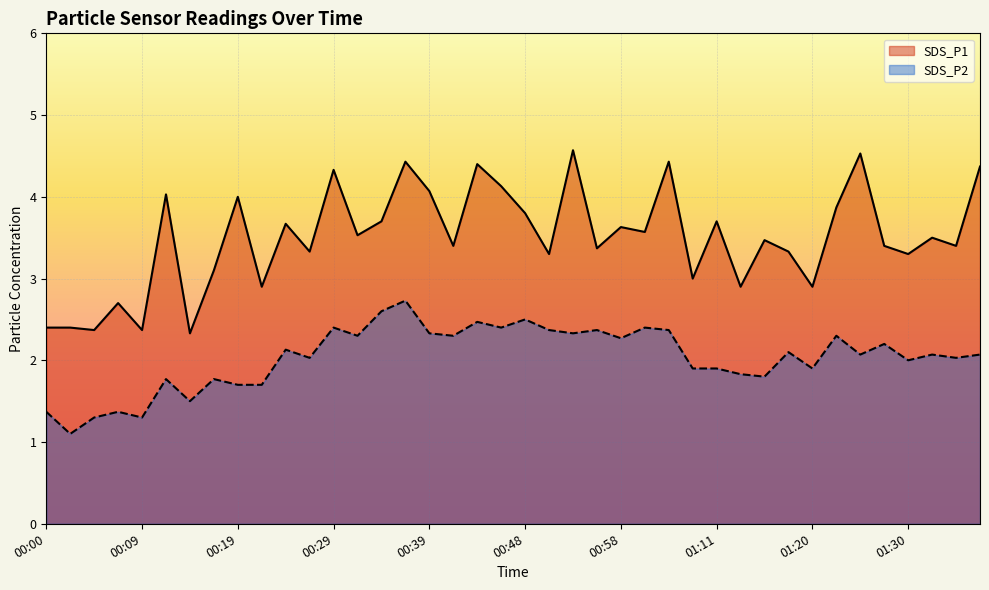

What is the maximum value shown in the chart?

4.6